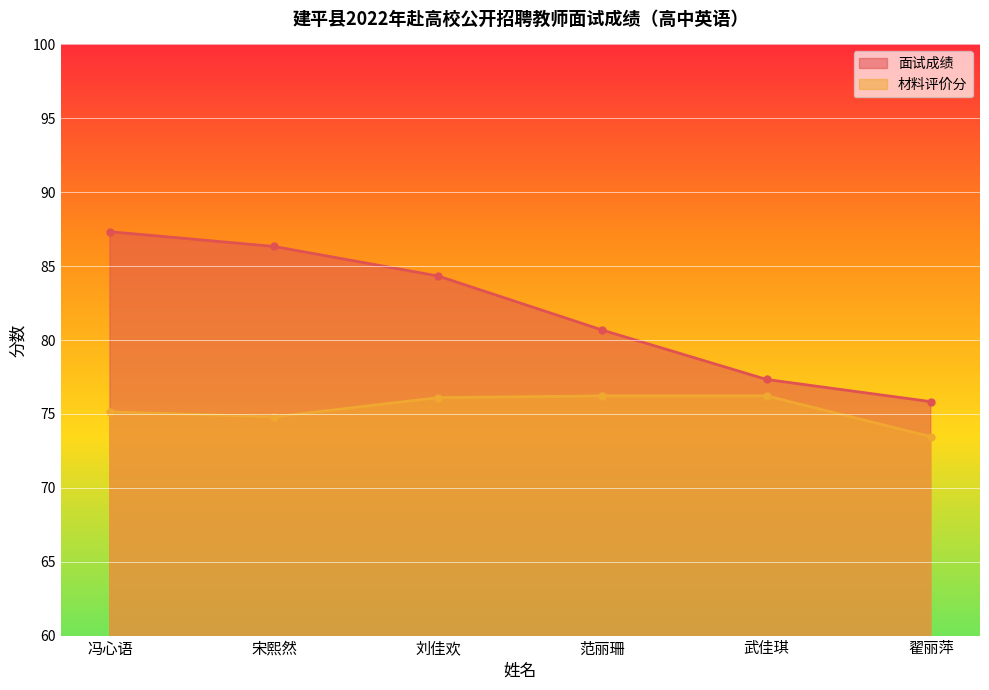

At how many categories does at least one series exceed 78?

4